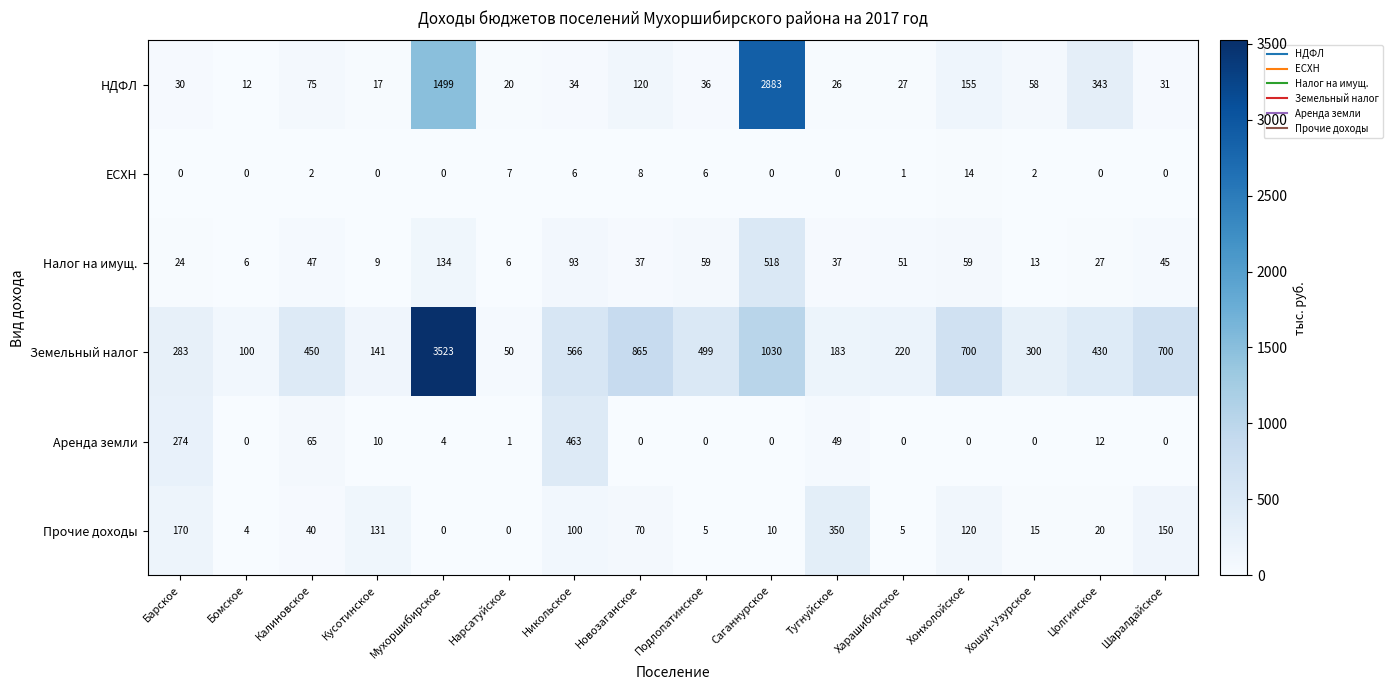

What is the difference between the second highest and second lowest values in the Земельный налог series?

930